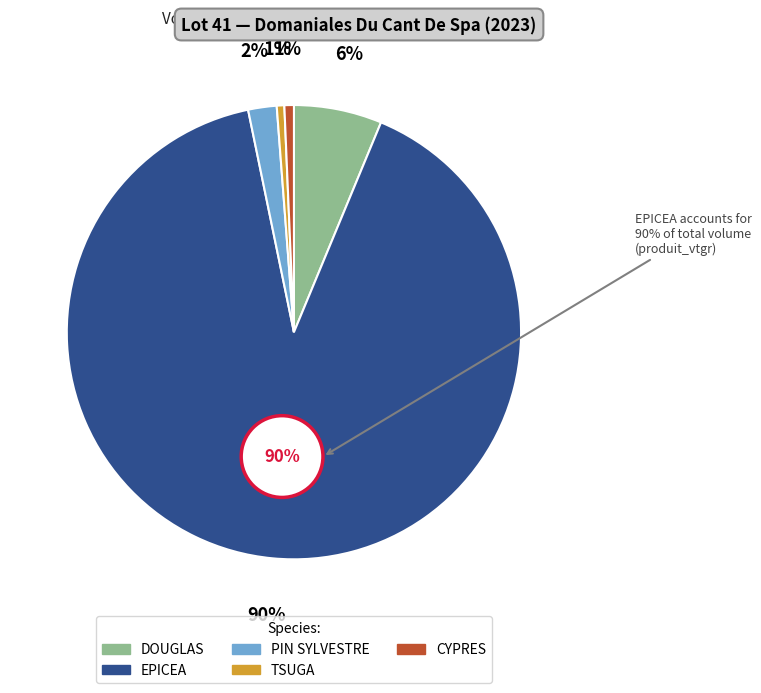

What is the change in value from EPICEA to PIN SYLVESTRE?

-1419.6